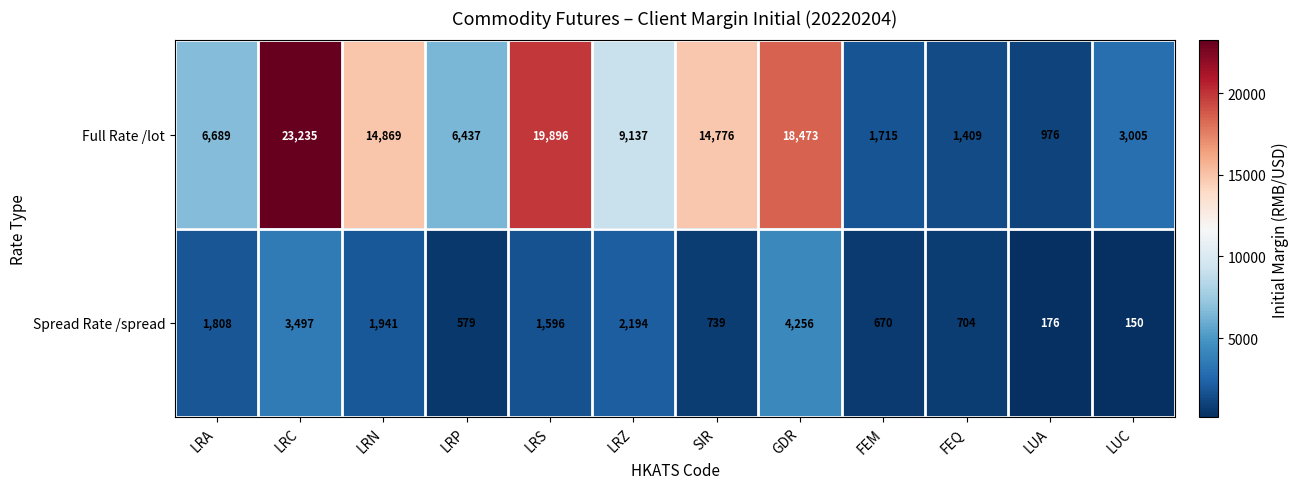

At how many categories does at least one series exceed 8550?

6